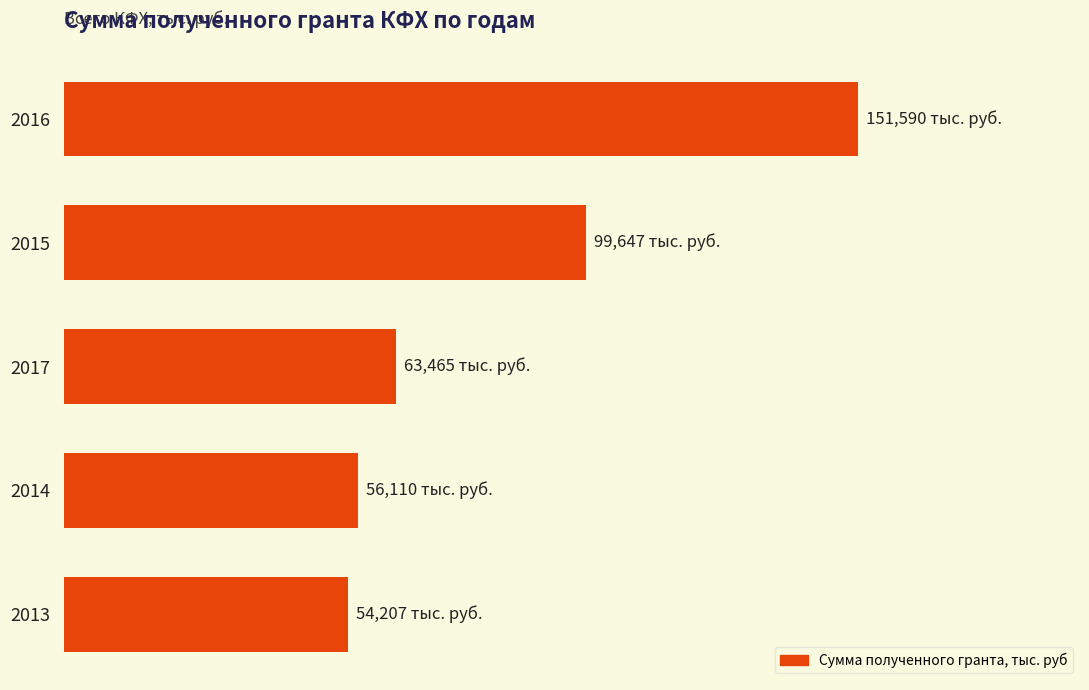

Does the chart contain any negative values?

No